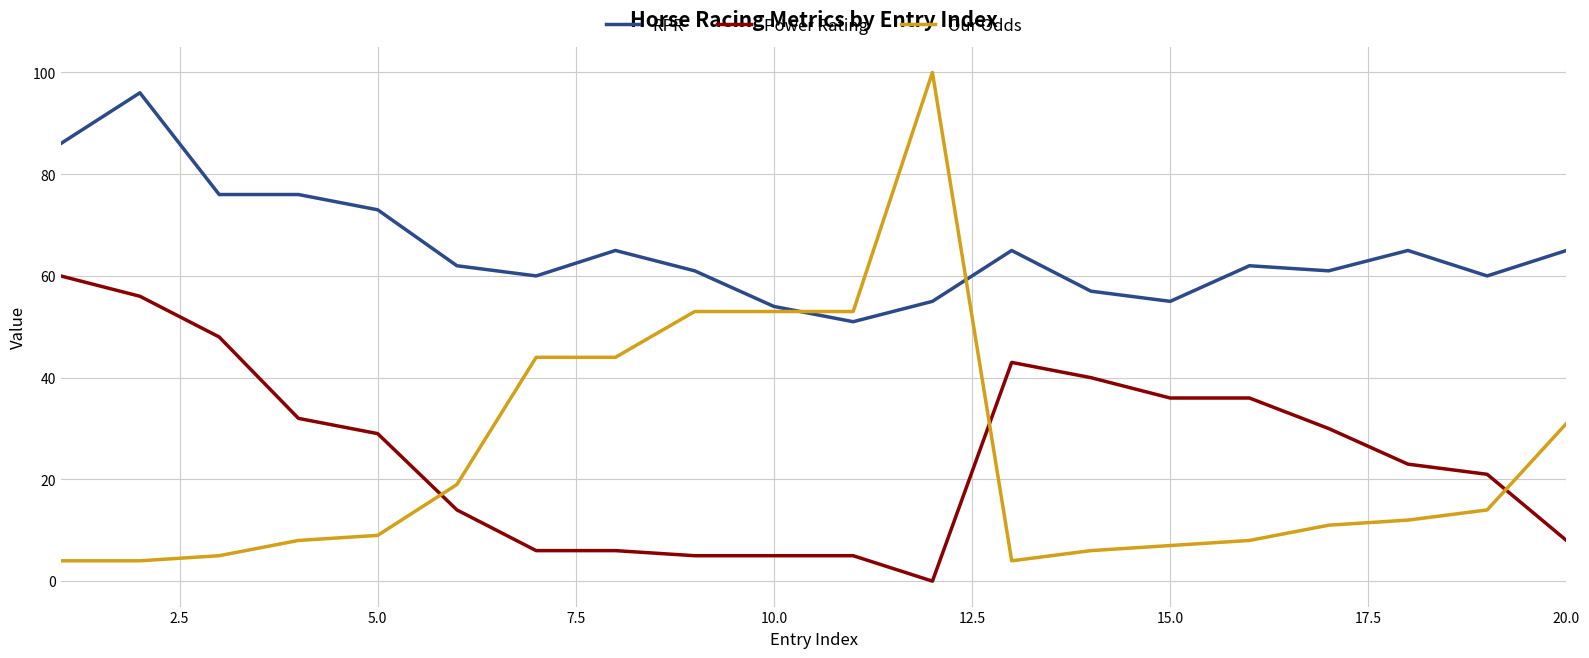

Which series has the largest total across all categories?

RPR